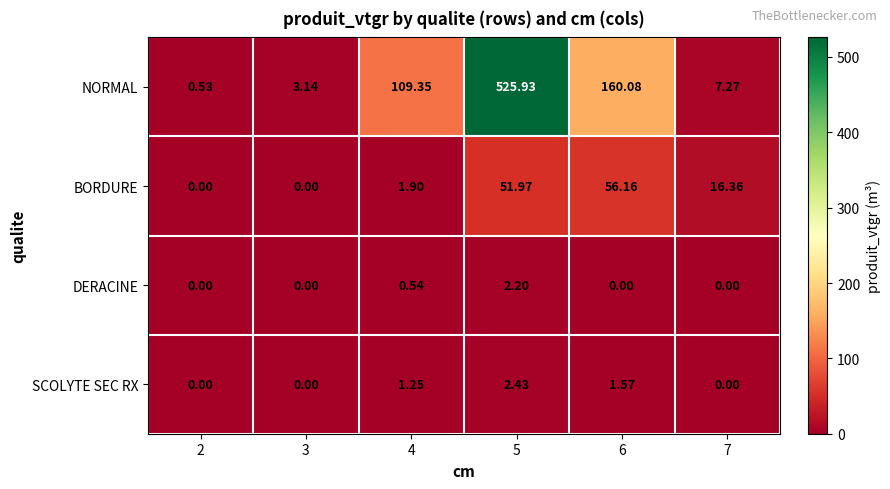

Between 2 and 4, which series saw the biggest shift?

NORMAL